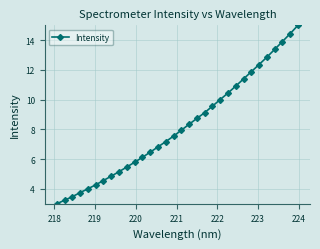

True or false: there are more than 1 points higher than both neighbors.

False